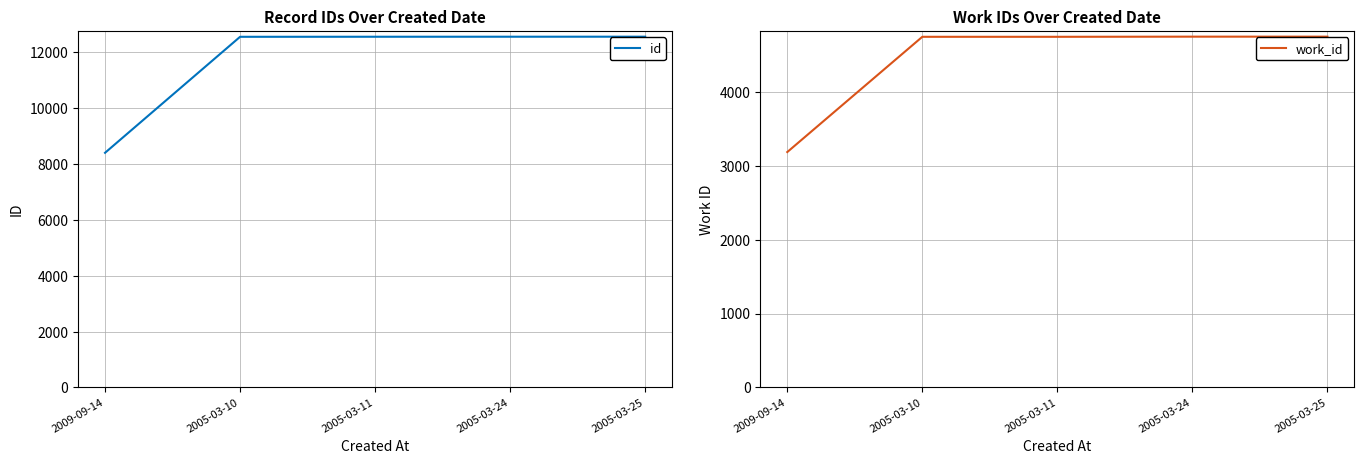

At which category is the sum across all series the highest?

2005-03-25